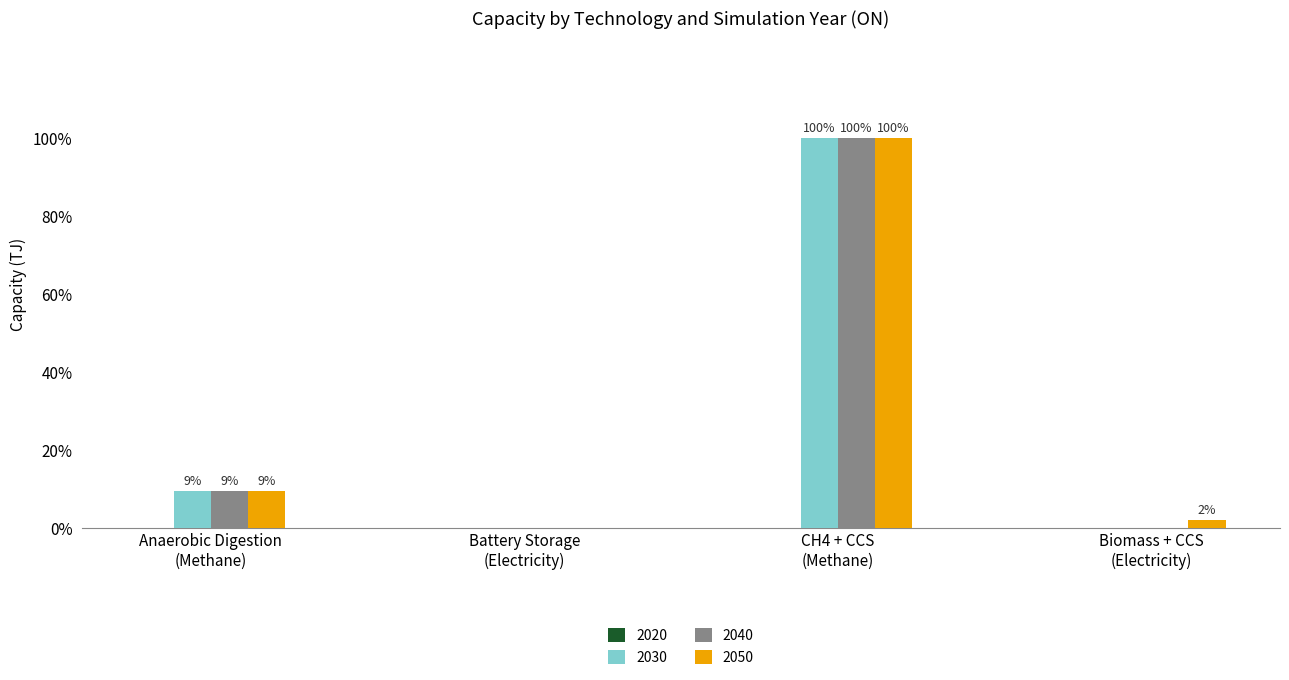

Are the bars grouped side by side (vs. stacked)?

Yes